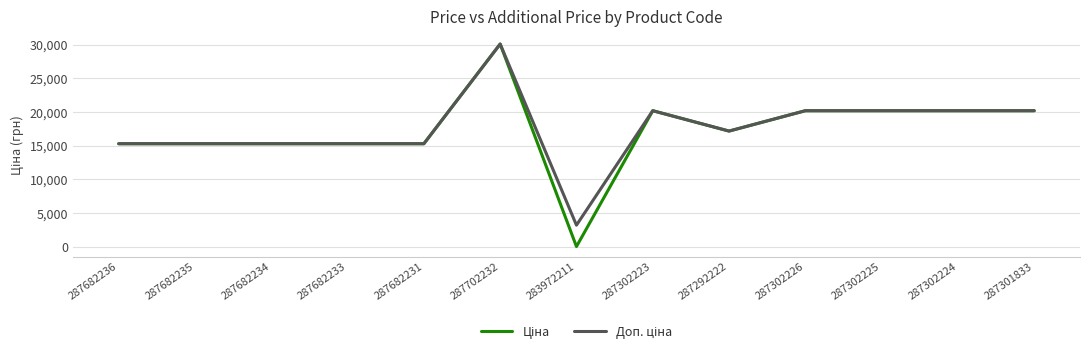

At which category is the sum across all series the highest?

287702232